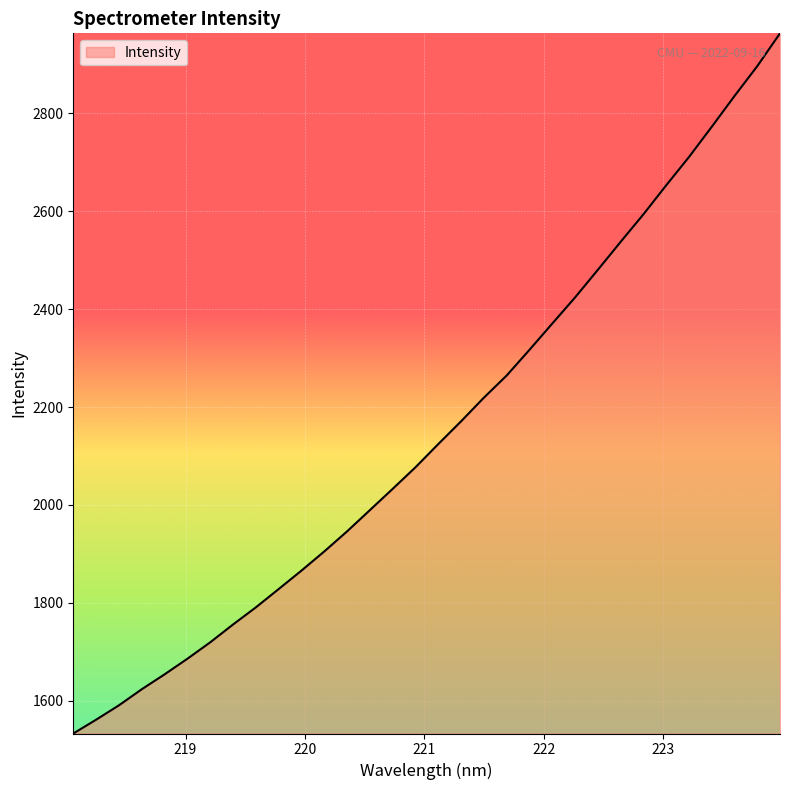

What is the greatest value displayed?

2962.9